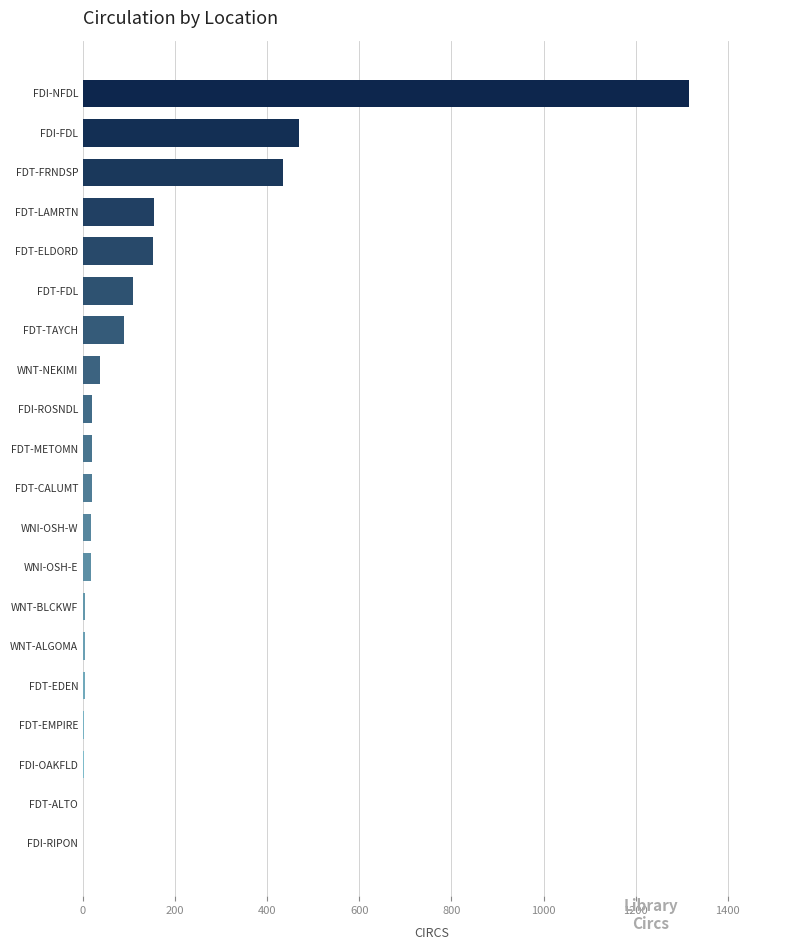

What is the greatest value displayed?

1316